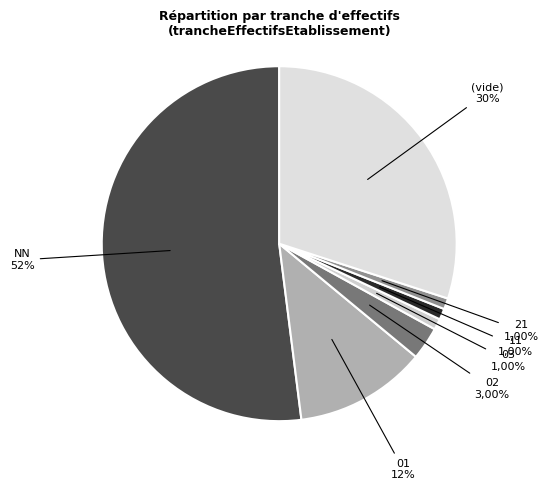

To the nearest percent, what portion does 11 represent?

1%